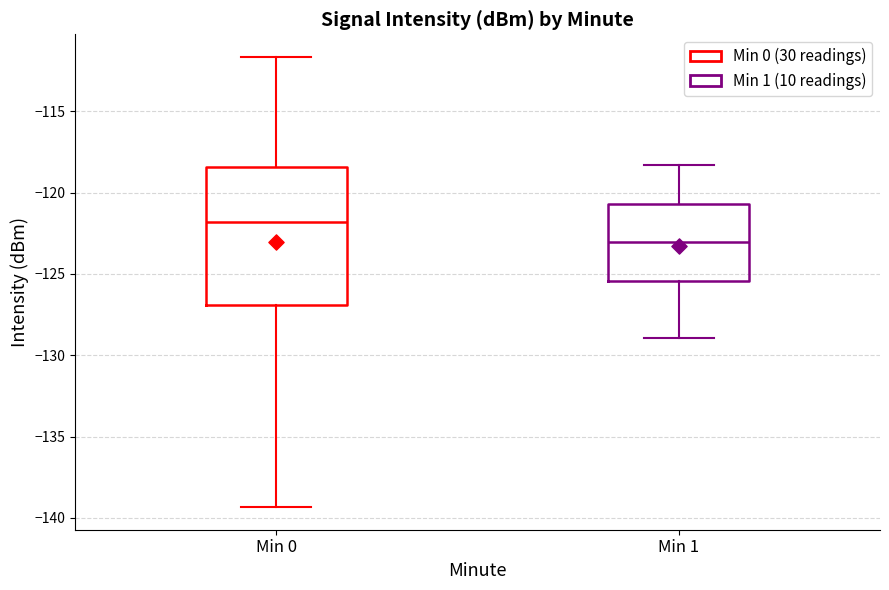

Where is the lower edge of the box for Min 0 on the y-axis? The values are not printed on the chart, so give them approximately, as read against the axis.

-127.0